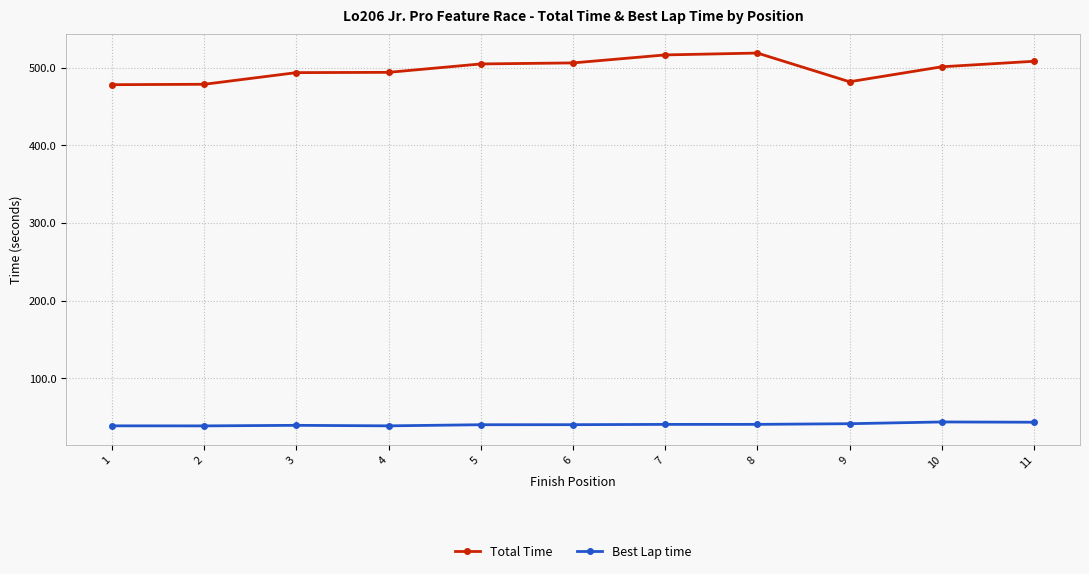

Count the number of categories in the chart.

11